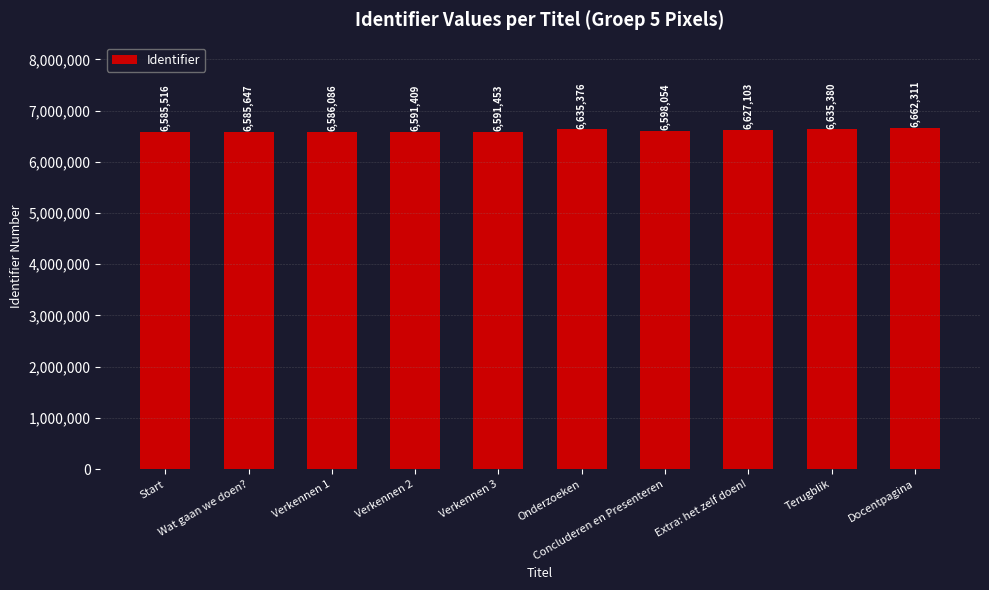

Read the value at Docentpagina.

6662311